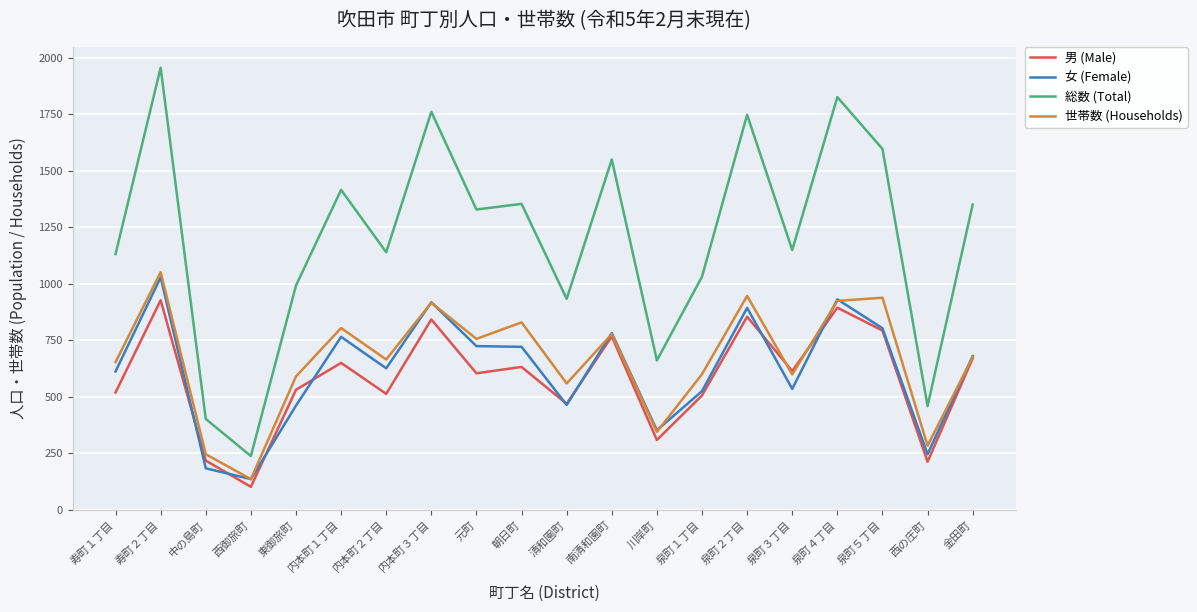

Which series has the largest total across all categories?

総数 (Total)